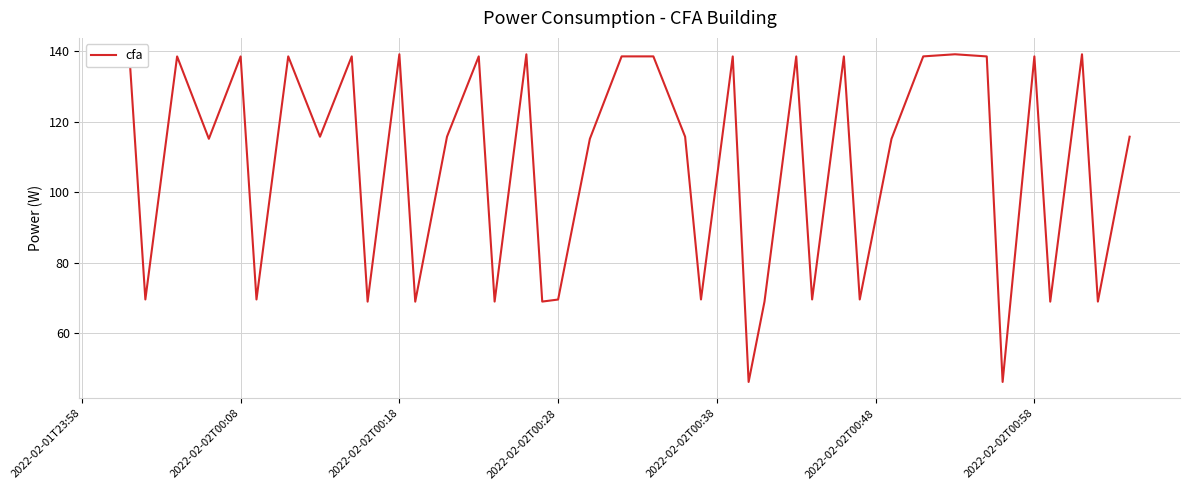

What is the difference between the maximum and minimum values?

93.0